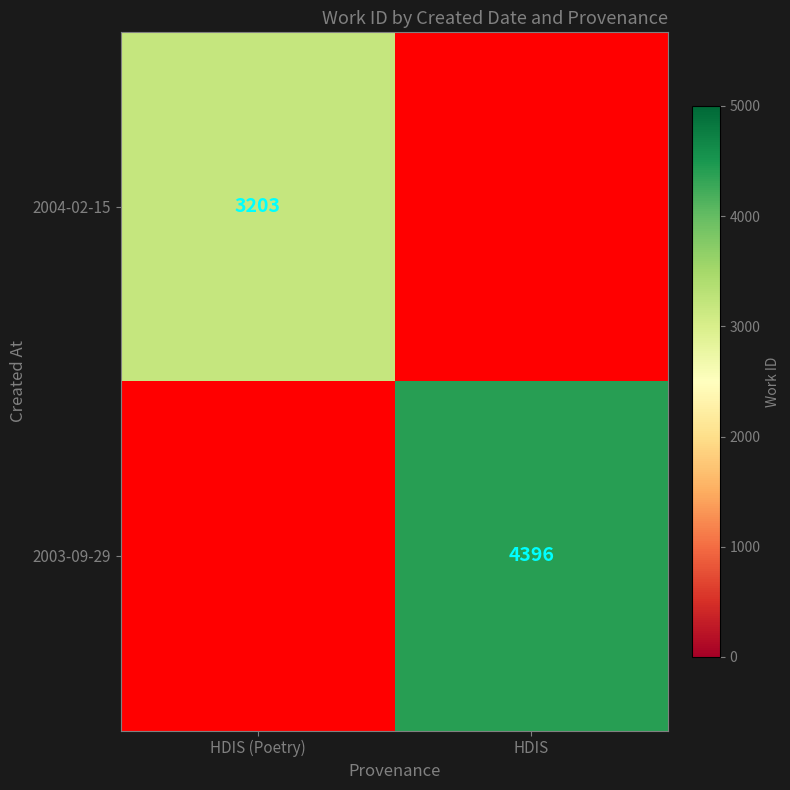

True or false: 2004-02-15 has a value of 4381 at HDIS (Poetry).

False